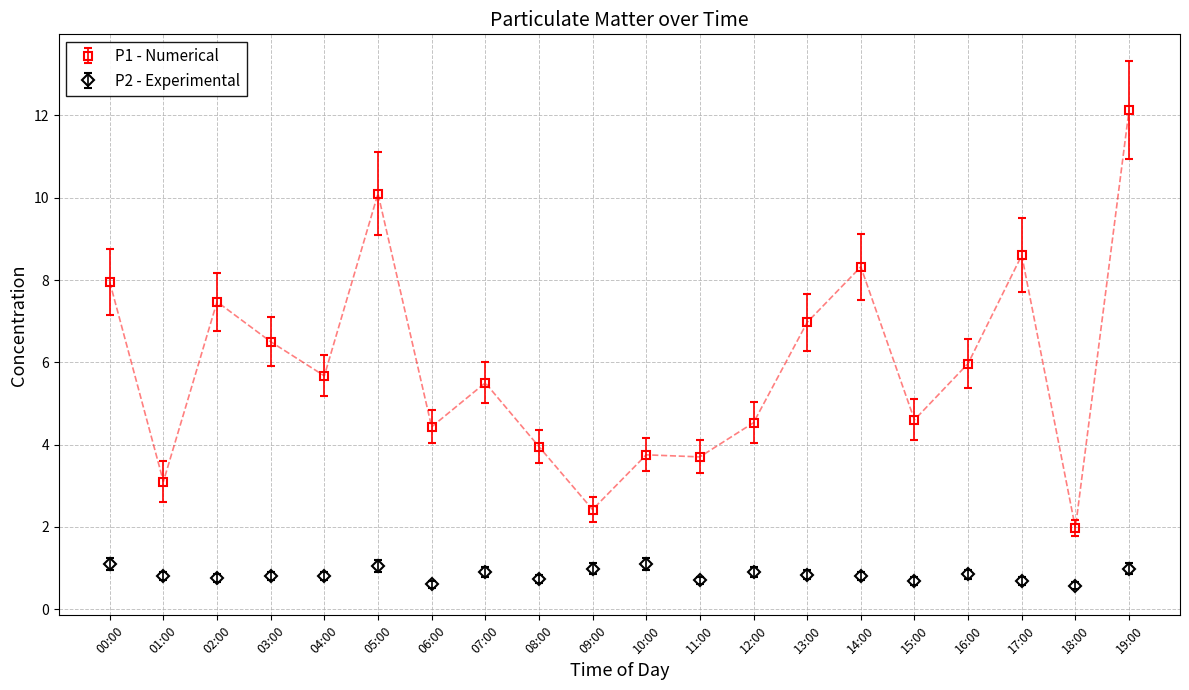

What position from the right is 18:00?

2